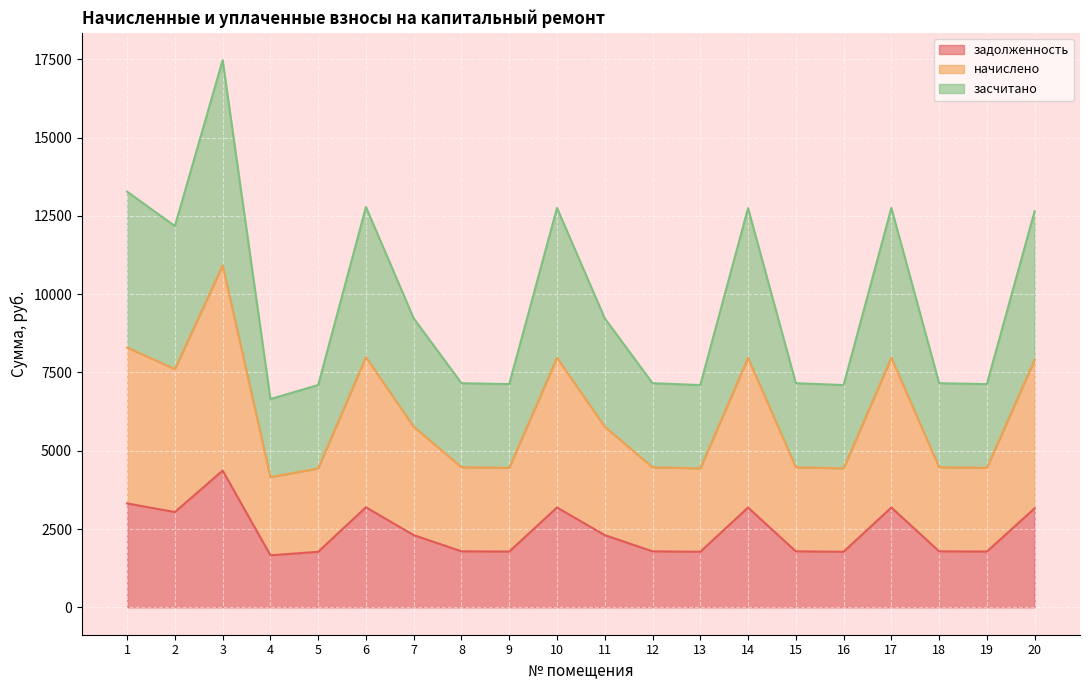

In задолженность, how many points are higher than both neighbors (excluding endpoints)?

5